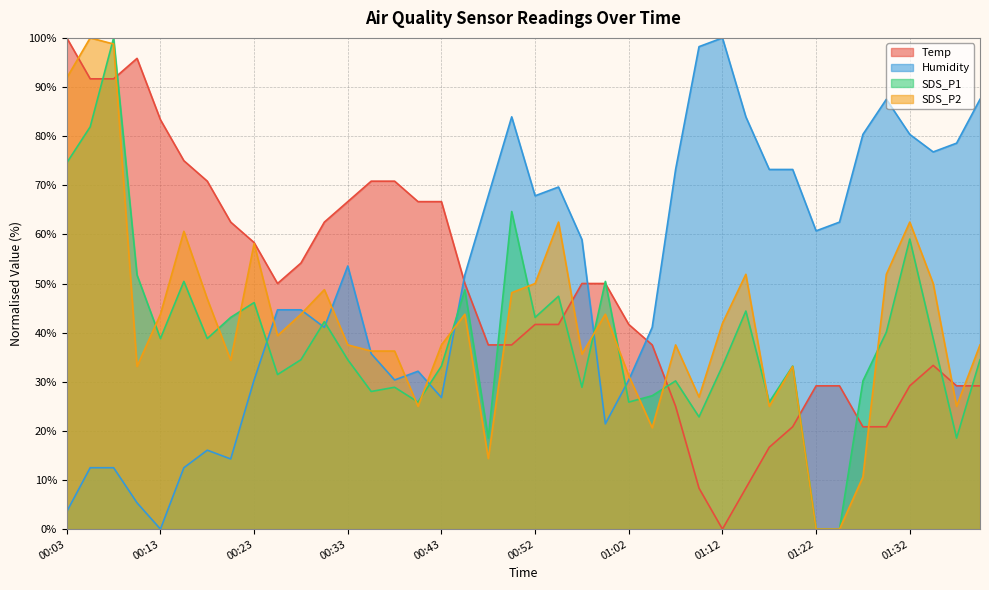

The Temp series shows 102.0 at 00:38. True or false?

False